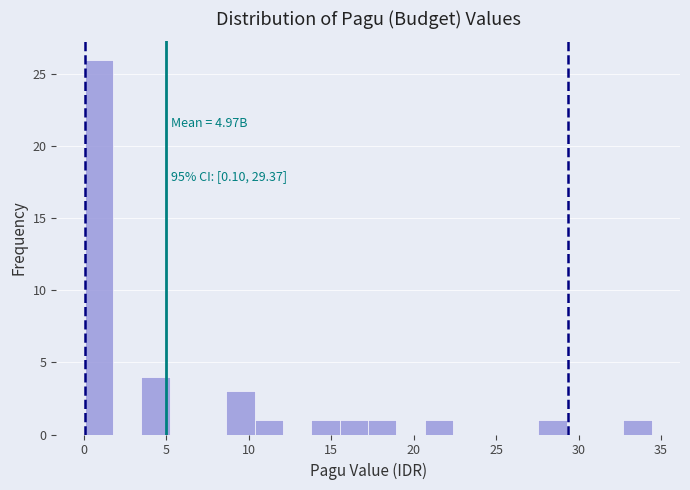

Read against the x-axis, roughly where is the centre of the tallest bar?

1.0